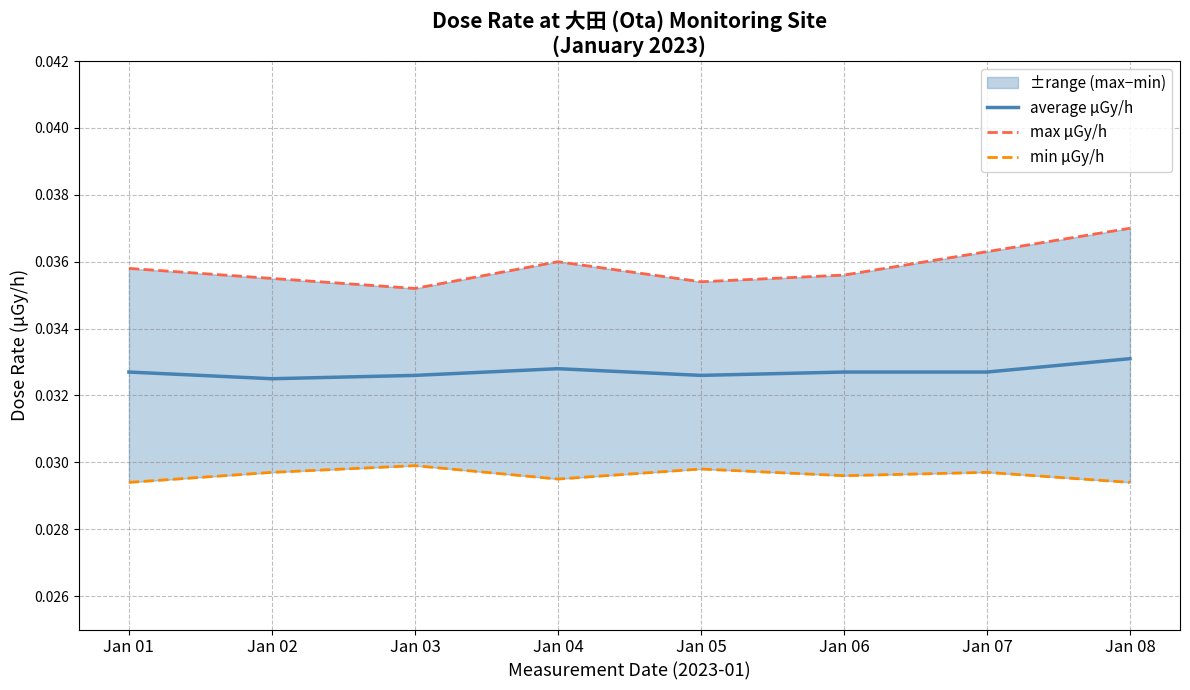

How many lines are shown in the chart?

3